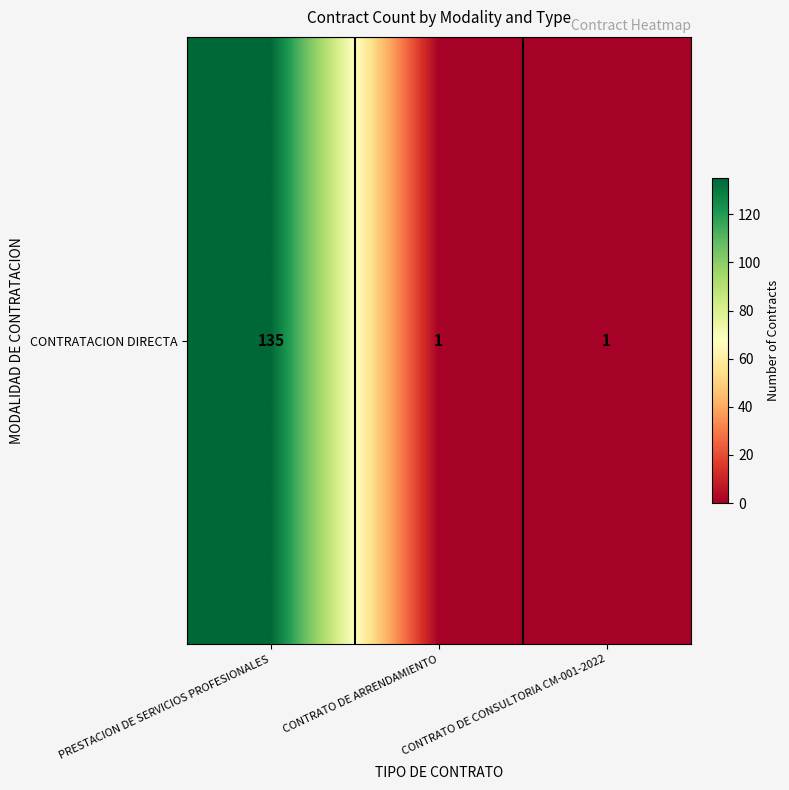

At which category does the chart reach its peak across all series?

PRESTACION DE SERVICIOS PROFESIONALES